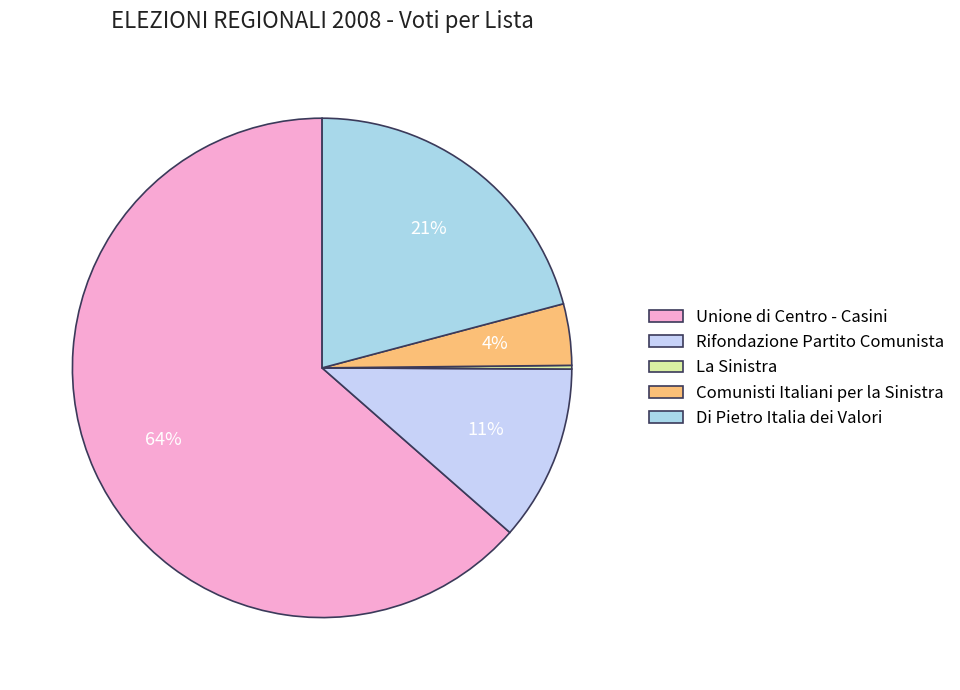

Is there any slice that represents more than half of the pie?

Yes